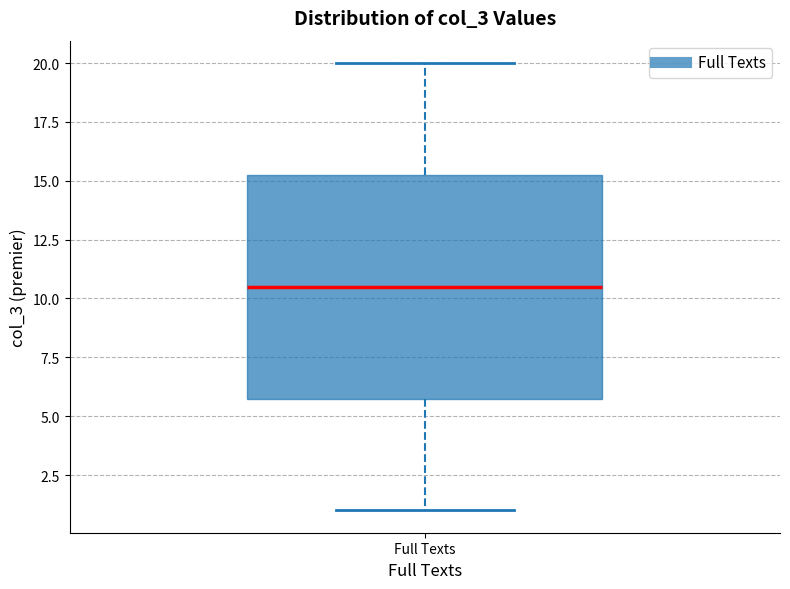

Transcribe this box plot: give where the median line is, the range the box spans, and where the two whiskers end, as read against the y-axis. The values are not printed on the chart, so give them approximately, as read against the axis.

median 10.5, box 6.0 to 15.5, whiskers 1.0 to 20.0